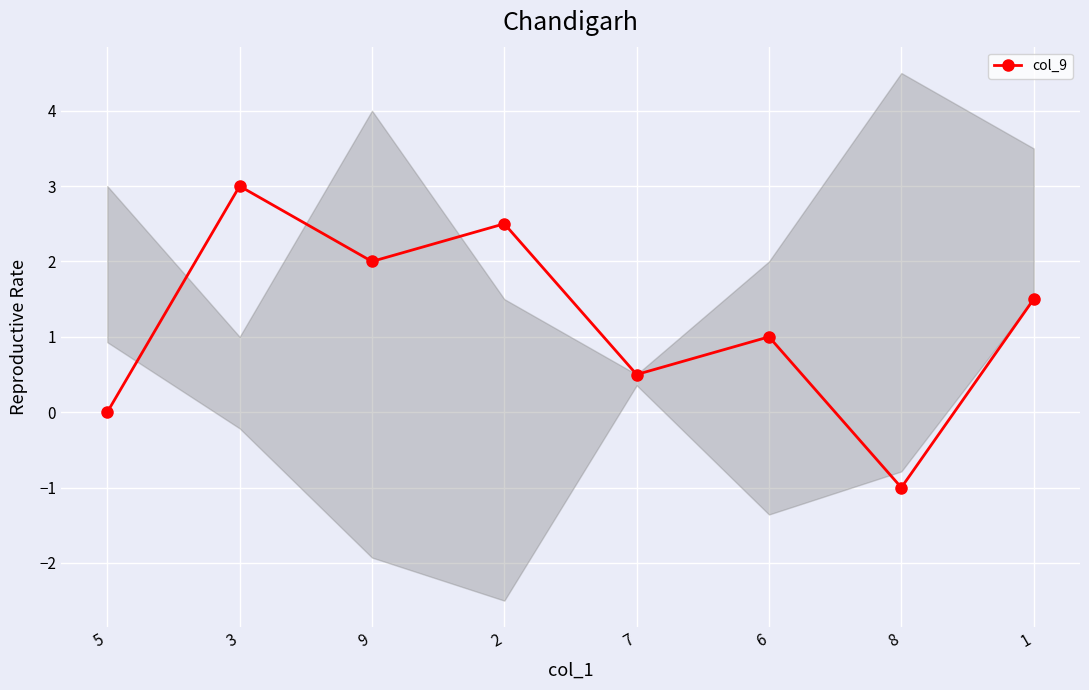

Rank the categories by value from highest to lowest.

3, 2, 9, 1, 6, 7, 5, 8